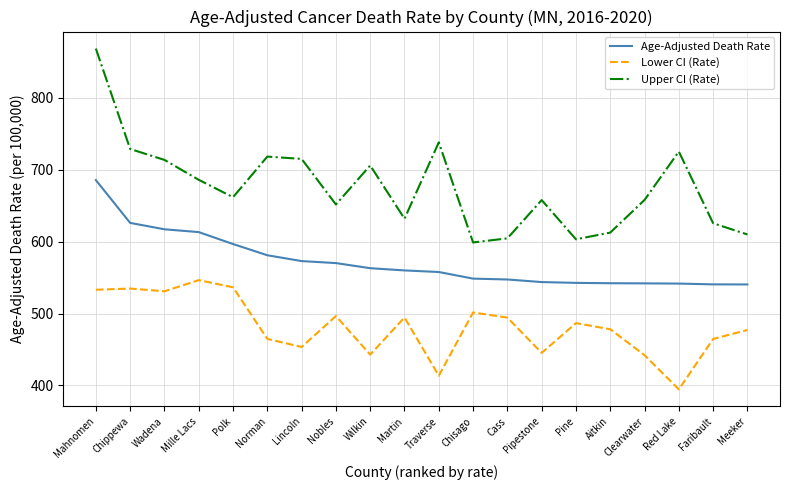

What is the sum of all Upper CI (Rate) values?

13516.1